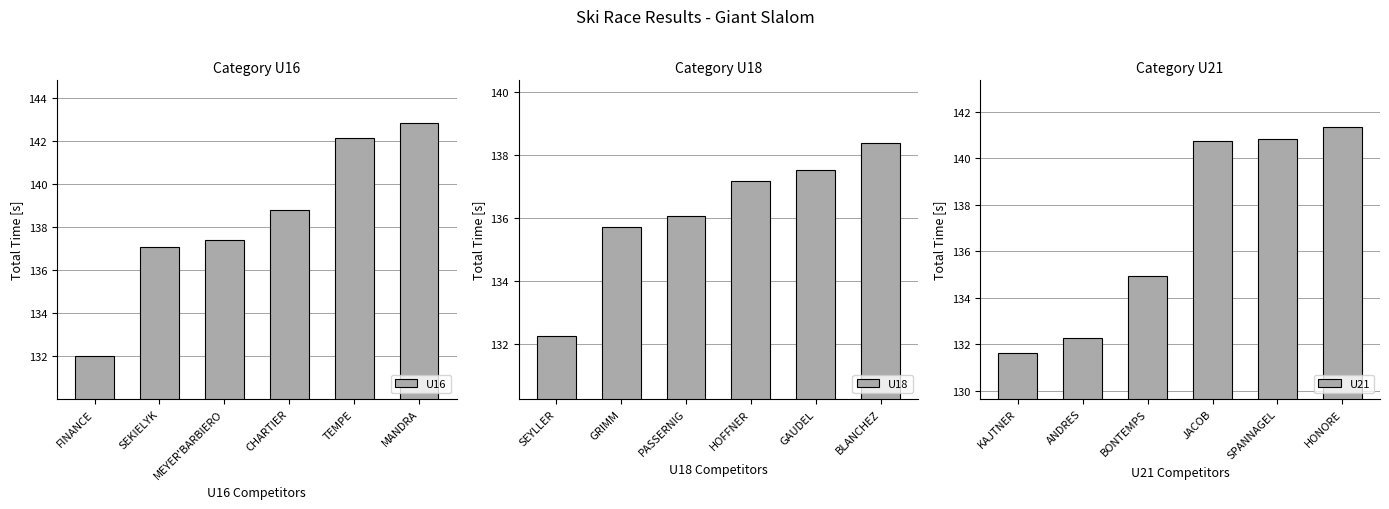

Reading left to right, what are all the values shown in this chart?

U16: FINANCE=132.0	SEKIELYK=137.1	MEYER'BARBIERO=137.4	CHARTIER=138.8	TEMPE=142.2	MANDRA=142.8
U18: SEYLLER=132.3	GRIMM=135.7	PASSERNIG=136.1	HOFFNER=137.2	GAUDEL=137.6	BLANCHEZ=138.4
U21: KAJTNER=131.6	ANDRES=132.3	BONTEMPS=134.9	JACOB=140.8	SPANNAGEL=140.8	HONORE=141.4